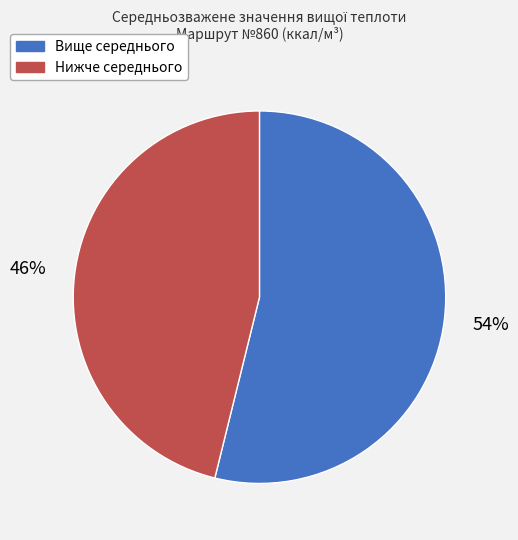

Is there any slice that represents more than half of the pie?

Yes